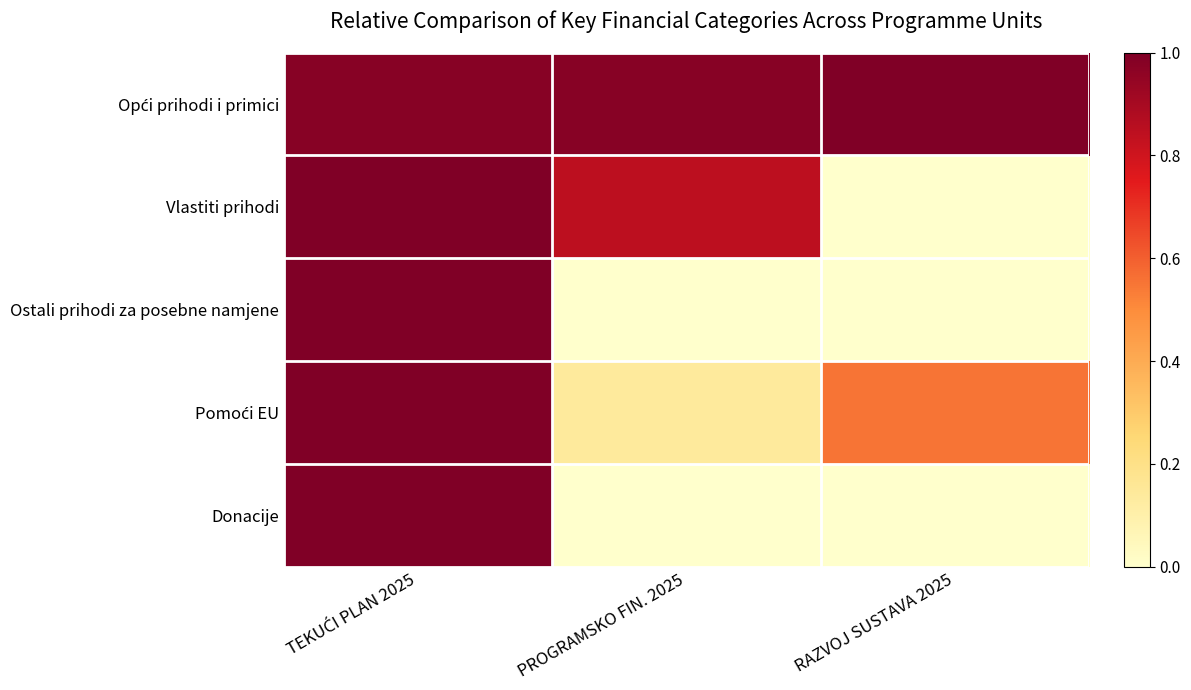

What is the maximum value shown in the chart?

1.0